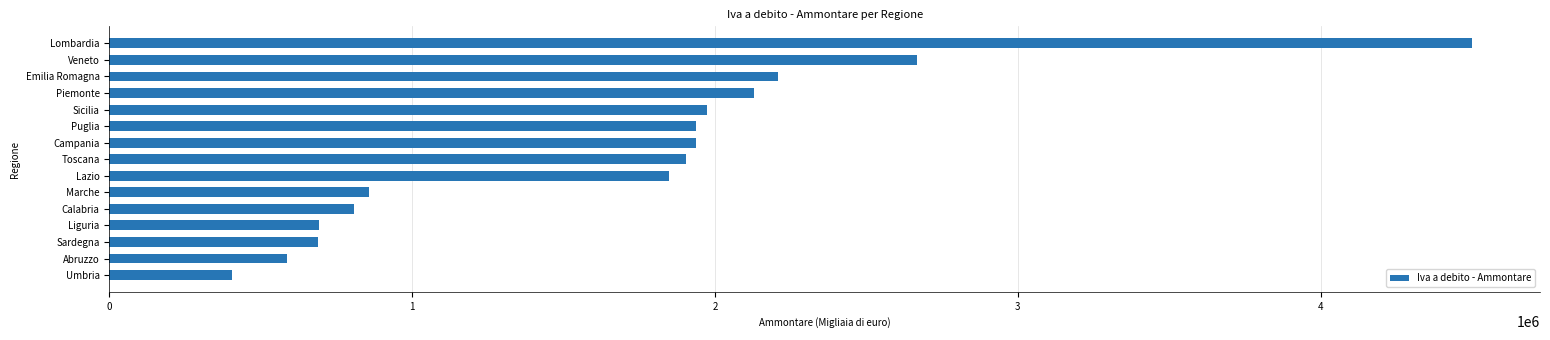

Which has a higher value, Veneto or Emilia Romagna?

Veneto